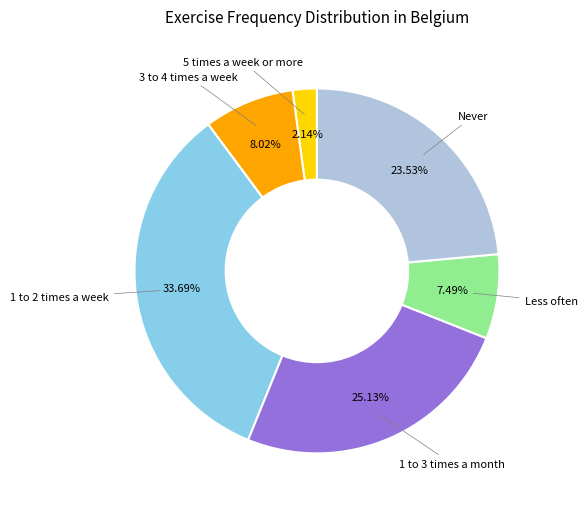

How many segments does this pie chart have?

6